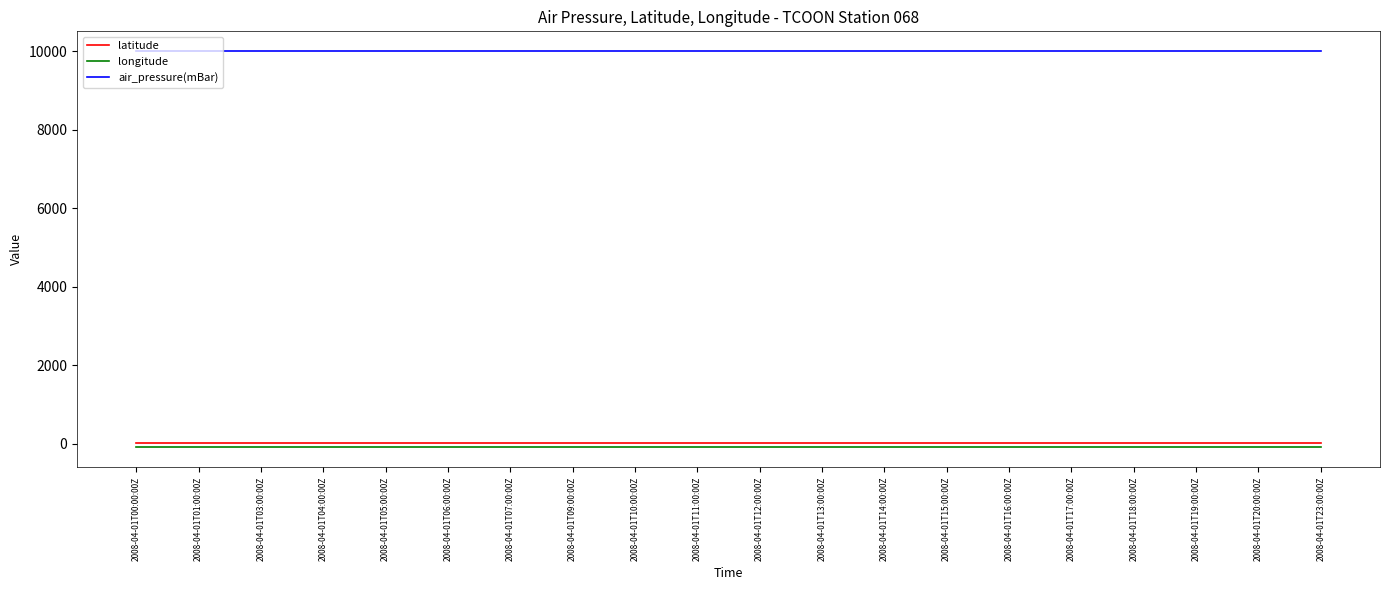

True or false: air_pressure(mBar) and longitude cross at least once.

False